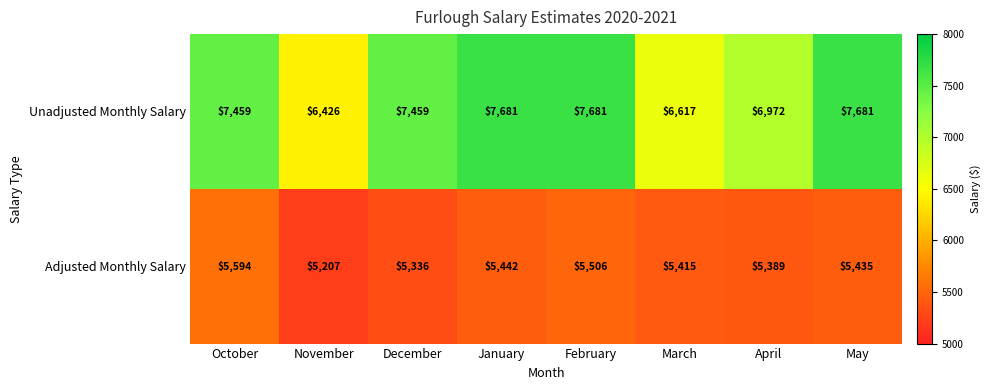

The Unadjusted Monthly Salary series shows 4144 at January. True or false?

False